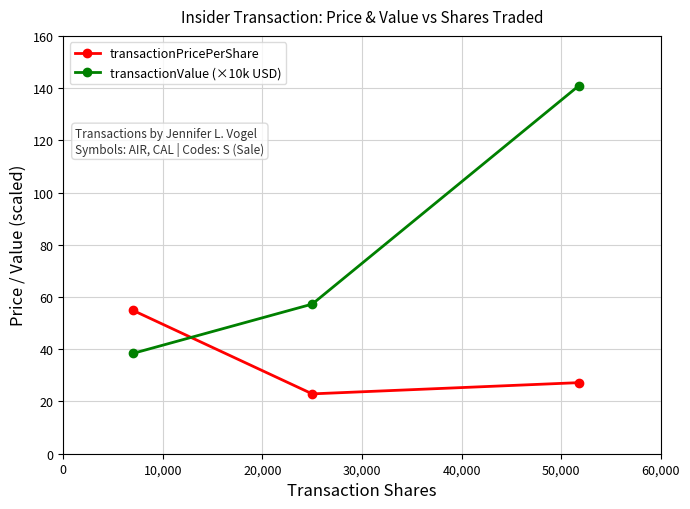

Rank the series by their average value, from highest to lowest.

transactionValue (×10k USD), transactionPricePerShare